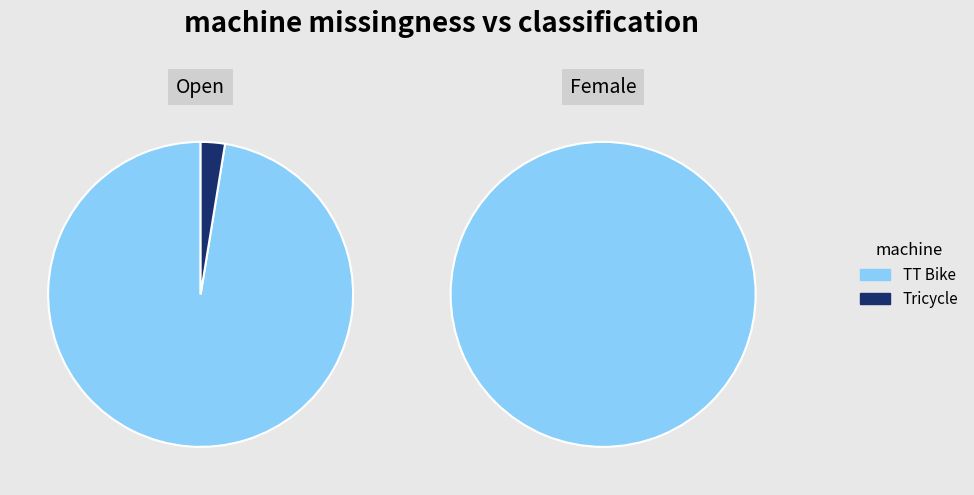

What percentage is the TT Bike slice, to the nearest percent?

98%